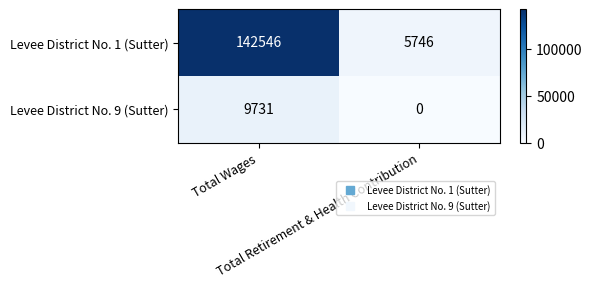

What is the difference between the maximum and minimum values in the Levee District No. 9 (Sutter) series?

9731